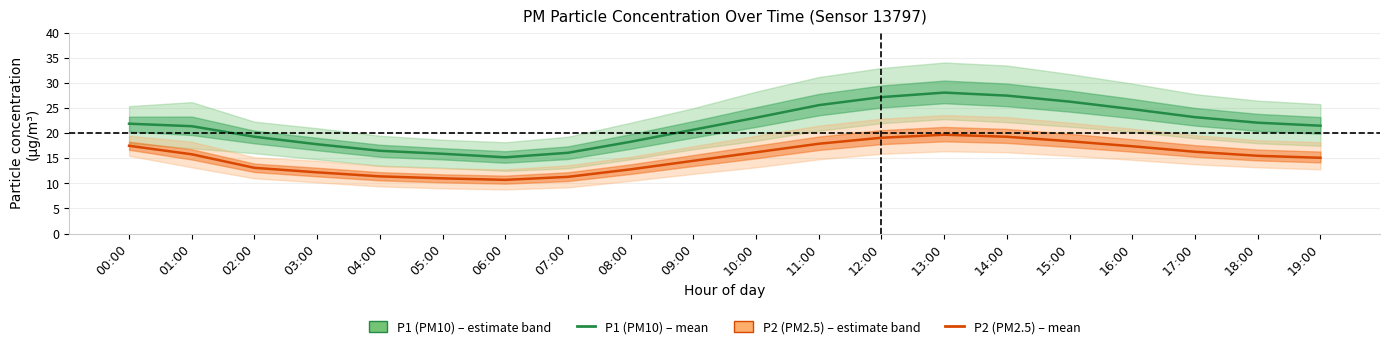

Rank the series at 13:00 from highest to lowest value.

P1 (PM10), P2 (PM2.5)